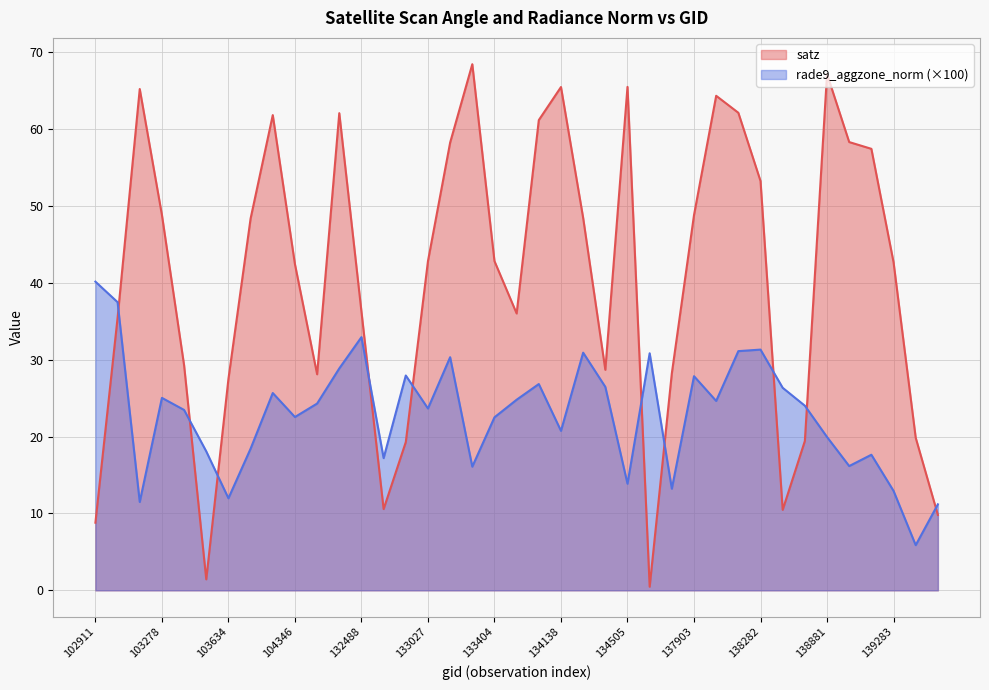

What is the difference between the maximum and minimum values?

68.0